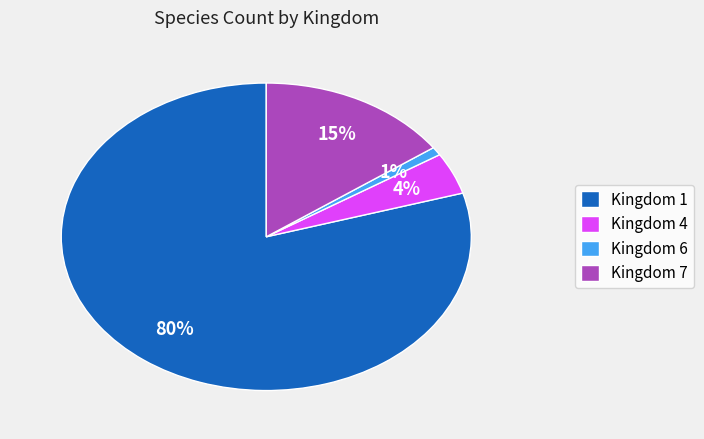

Is it true that Kingdom 6 is 11% of the pie?

False